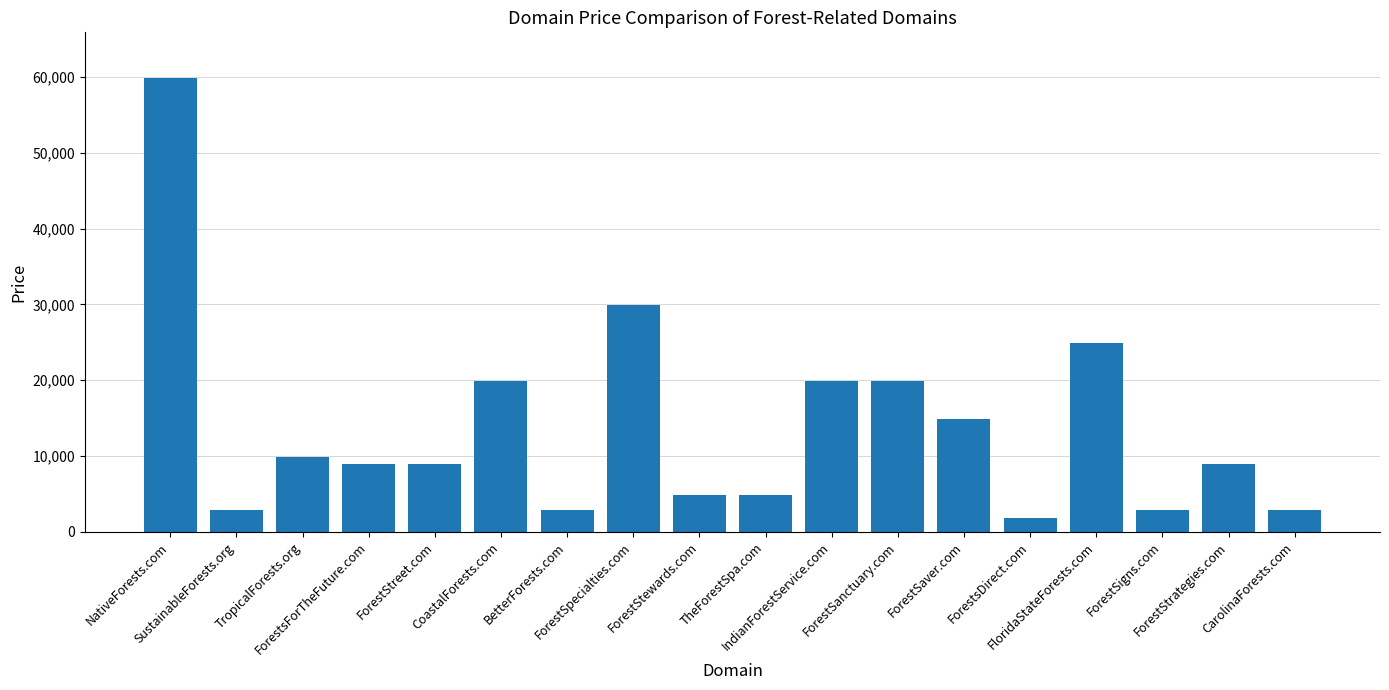

True or false: the data shows 59888 at NativeForests.com.

True